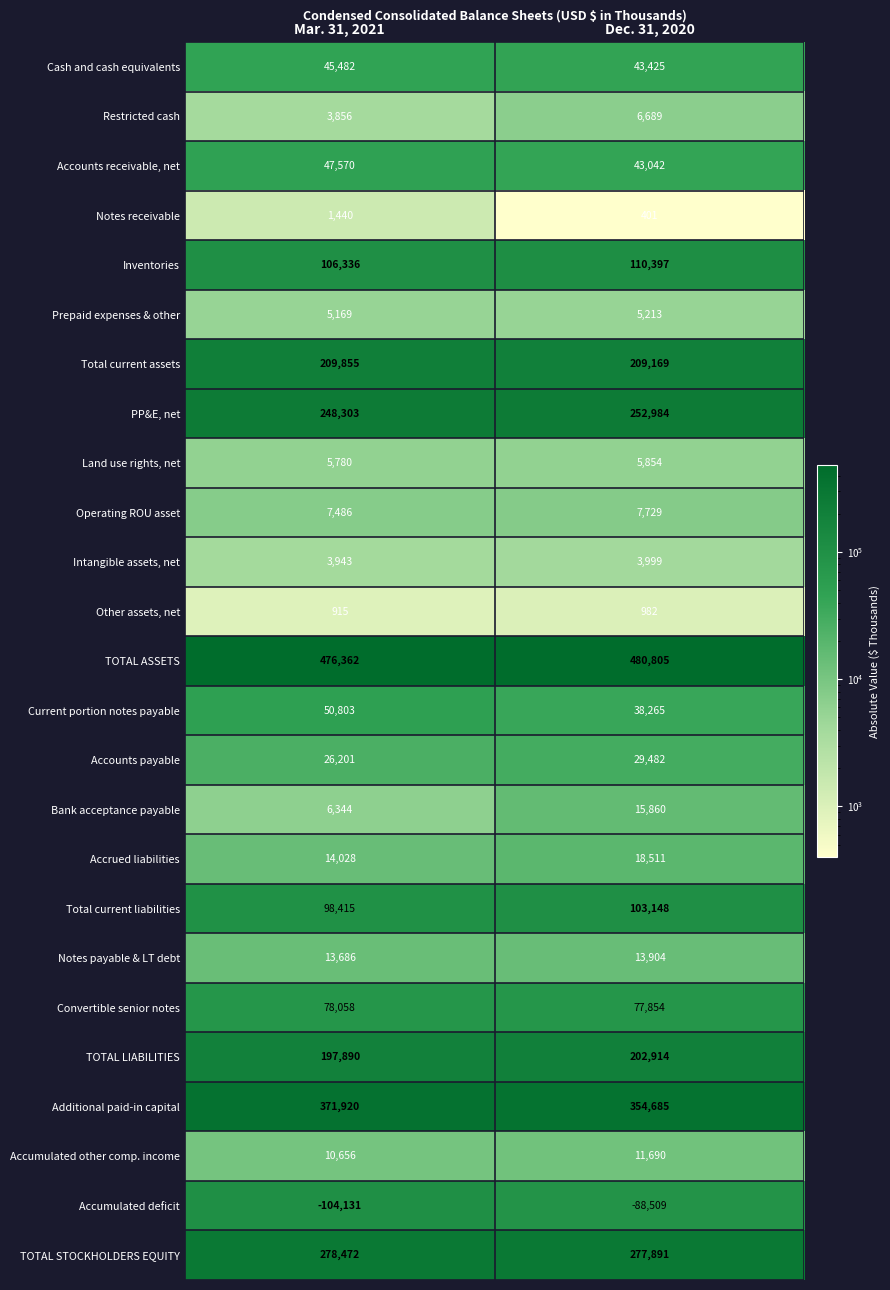

How many data points does each series have?

2